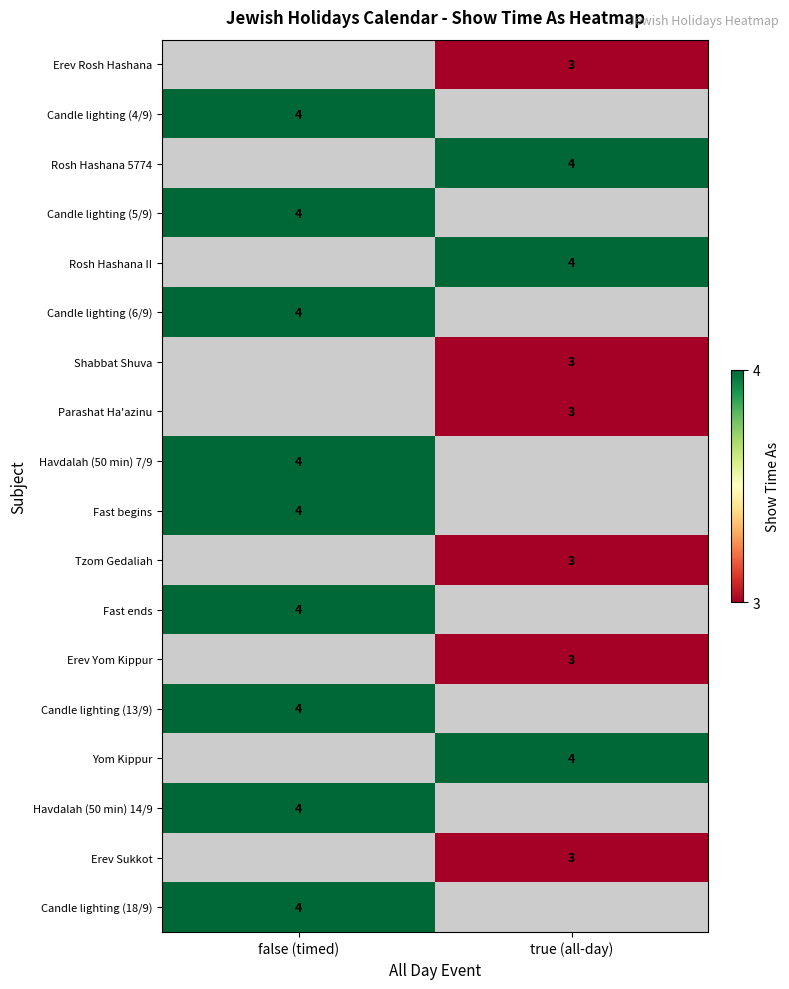

Which has a higher value, true (all-day) or false (timed)?

false (timed)